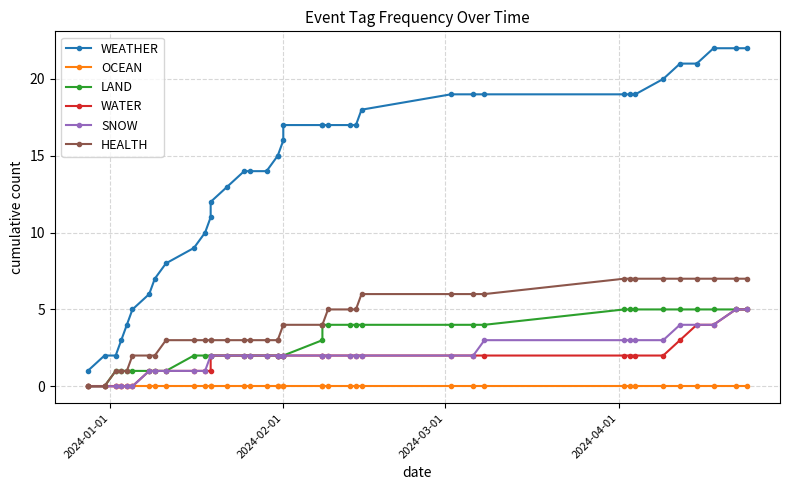

Reading left to right, transcribe all the data shown in this chart.

WEATHER: 1	2	2	3	4	5	6	7	8	9	10	11	12	13	14	14	14	15	15	16	17	17	17	17	17	17	18	19	19	19	19	19	19	20	21	21	22	22	22
OCEAN: 0	0	0	0	0	0	0	0	0	0	0	0	0	0	0	0	0	0	0	0	0	0	0	0	0	0	0	0	0	0	0	0	0	0	0	0	0	0	0
LAND: 0	0	1	1	1	1	1	1	1	2	2	2	2	2	2	2	2	2	2	2	2	3	4	4	4	4	4	4	4	4	5	5	5	5	5	5	5	5	5
WATER: 0	0	0	0	0	0	1	1	1	1	1	1	2	2	2	2	2	2	2	2	2	2	2	2	2	2	2	2	2	2	2	2	2	2	3	4	4	5	5
SNOW: 0	0	0	0	0	0	1	1	1	1	1	2	2	2	2	2	2	2	2	2	2	2	2	2	2	2	2	2	2	3	3	3	3	3	4	4	4	5	5
HEALTH: 0	0	1	1	1	2	2	2	3	3	3	3	3	3	3	3	3	3	3	4	4	4	4	5	5	5	6	6	6	6	7	7	7	7	7	7	7	7	7